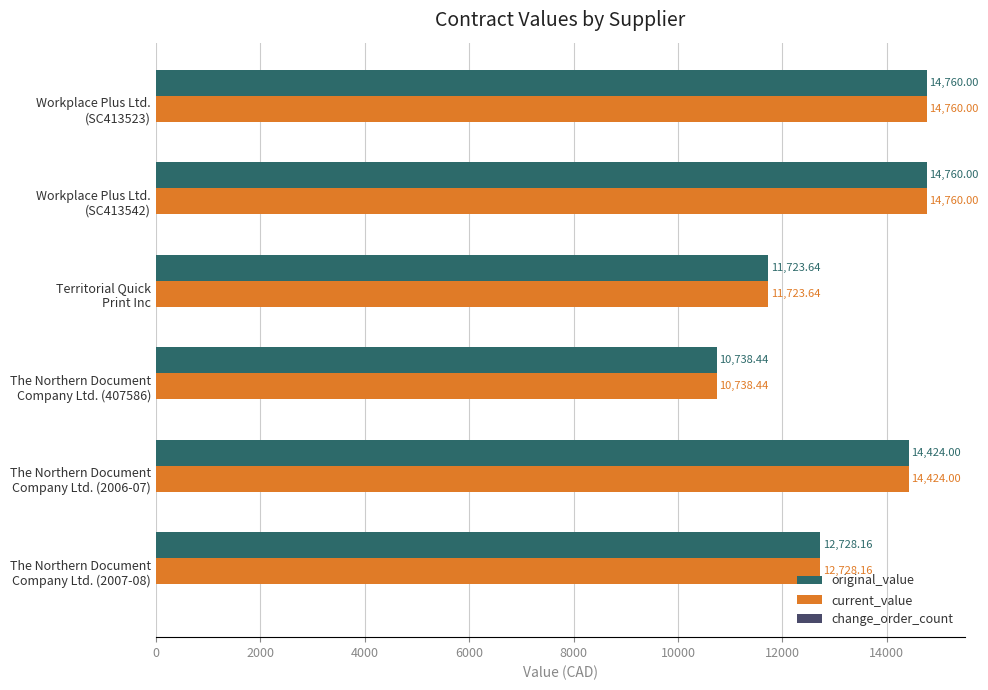

What is the sum of all current_value values?

79134.2